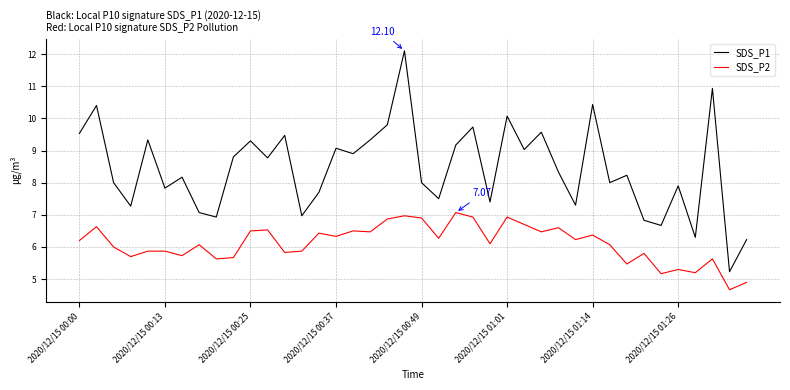

Which series has the widest spread of values?

SDS_P1